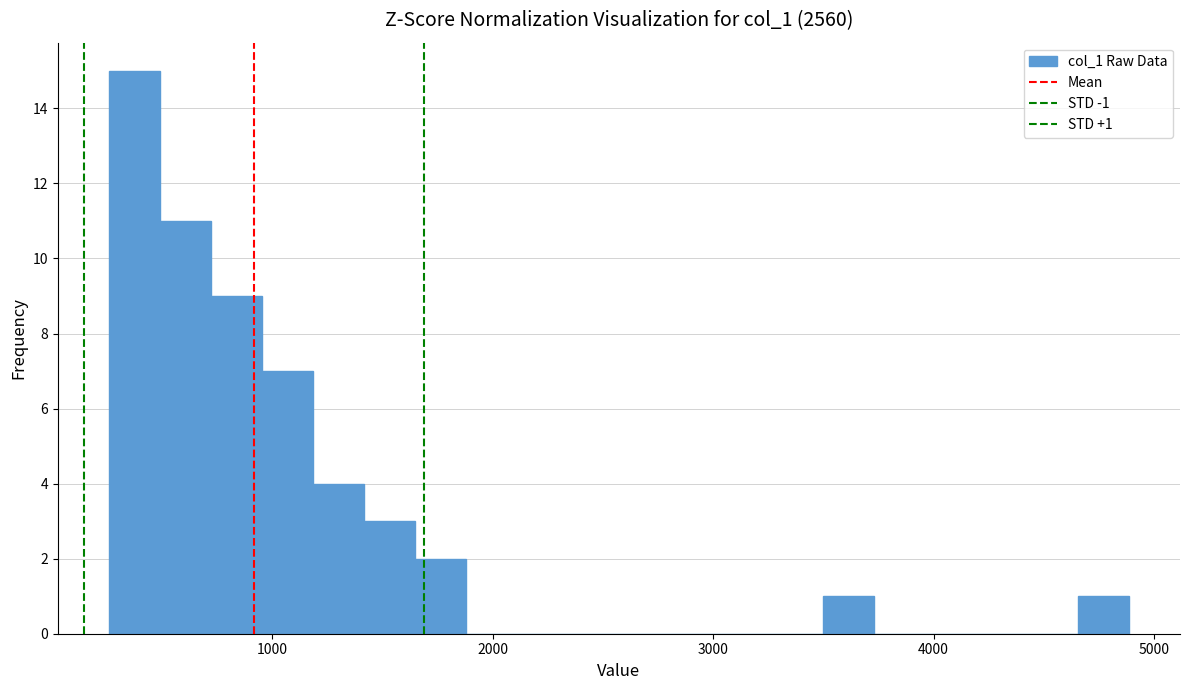

Around what value on the x-axis is the tallest bar? Give the approximate position of its centre, as read against the axis.

400